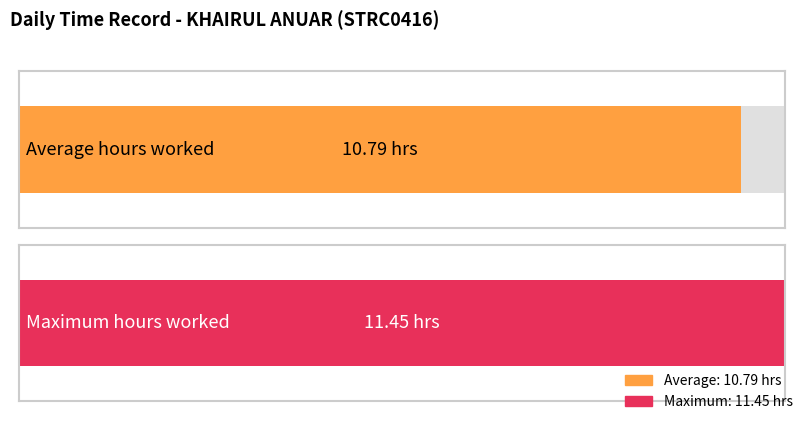

Does the chart contain stacked bars?

No